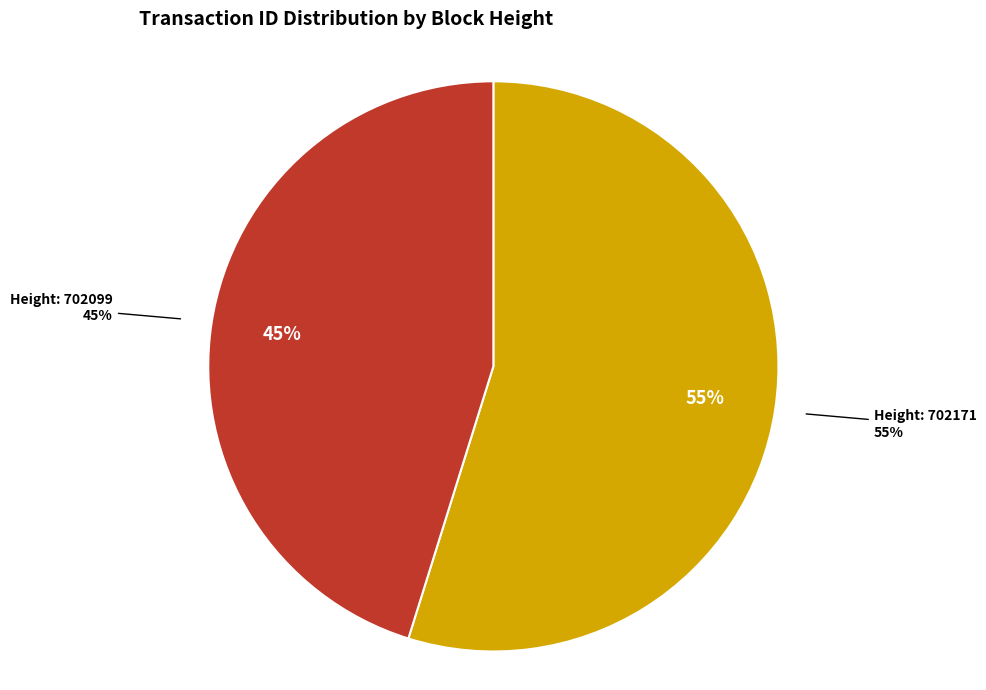

Which category has the smallest portion of the pie?

702099